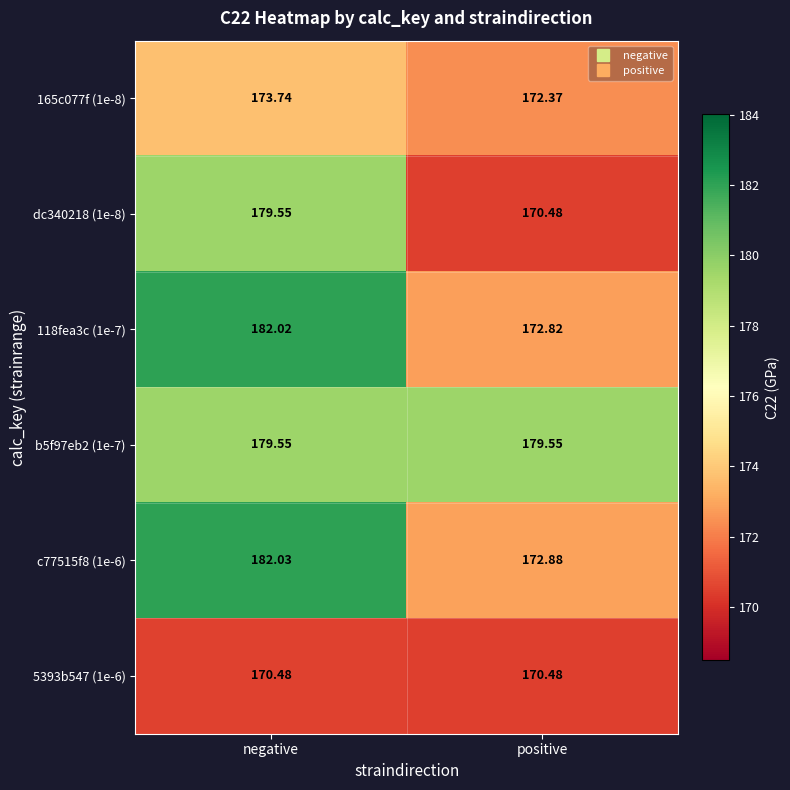

Between negative and positive, which series saw the biggest shift?

118fea3c (1e-7)